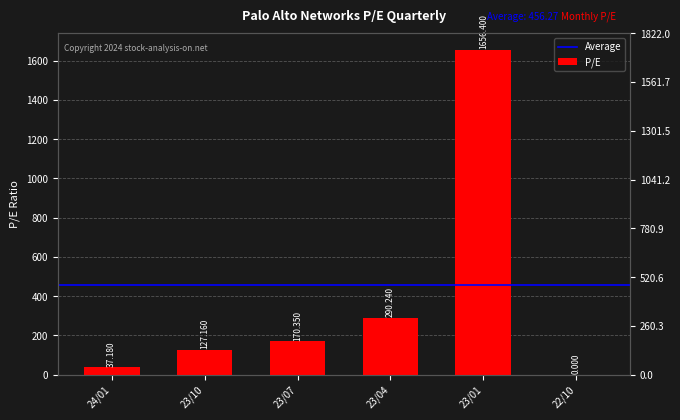

Reading left to right, list all the values displayed in this chart.

37.2	127.2	170.3	290.2	1656.4	0.0